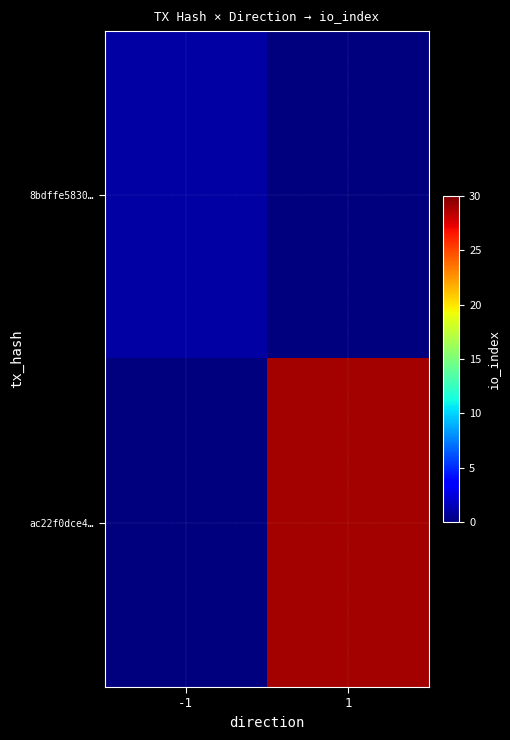

Between -1 and 1, which is larger?

-1